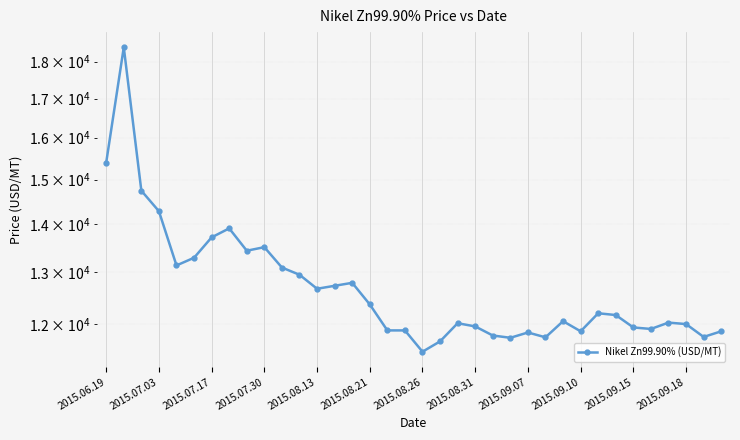

How many data points are above 12165?

18